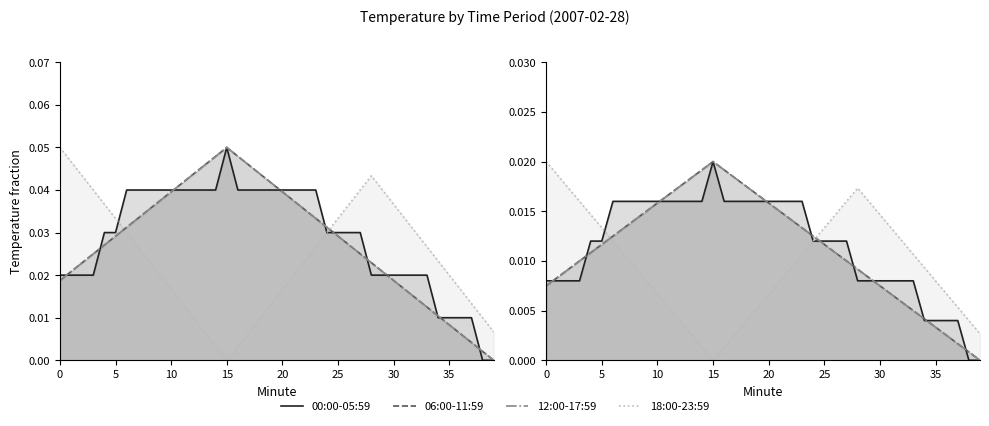

True or false: 06:00-11:59 has more than 0 interior local peaks.

True